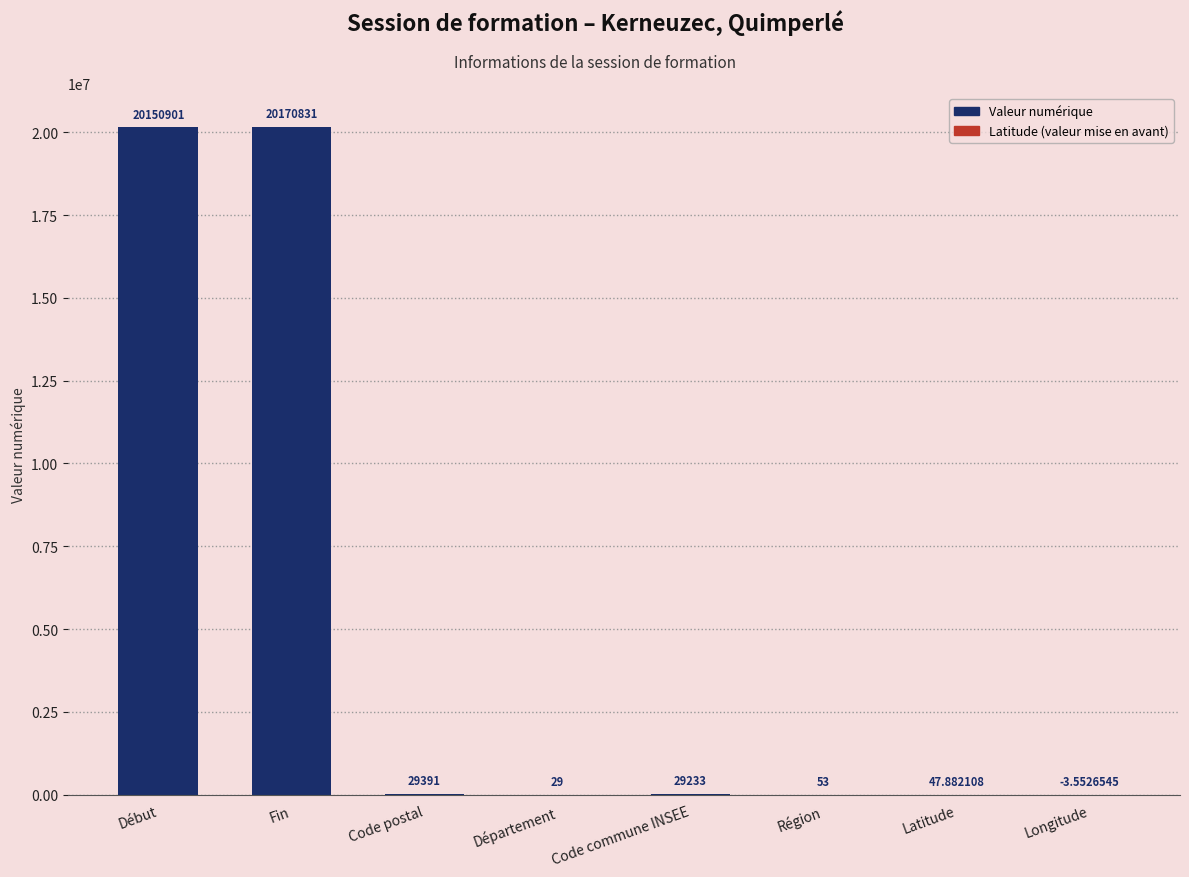

Where does the data first go above 29233?

Début